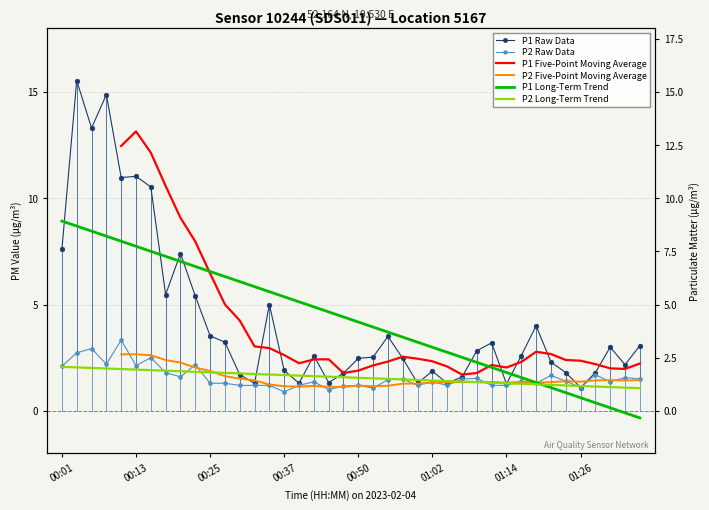

True or false: P2 Five-Point Moving Average and P1 Five-Point Moving Average intersect in this chart.

False